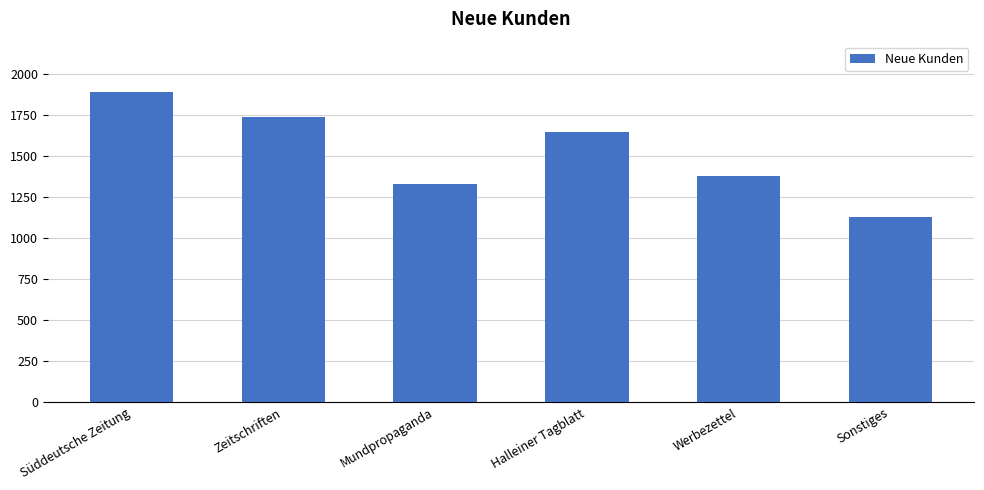

At which label is the value closest to 1510?

Werbezettel